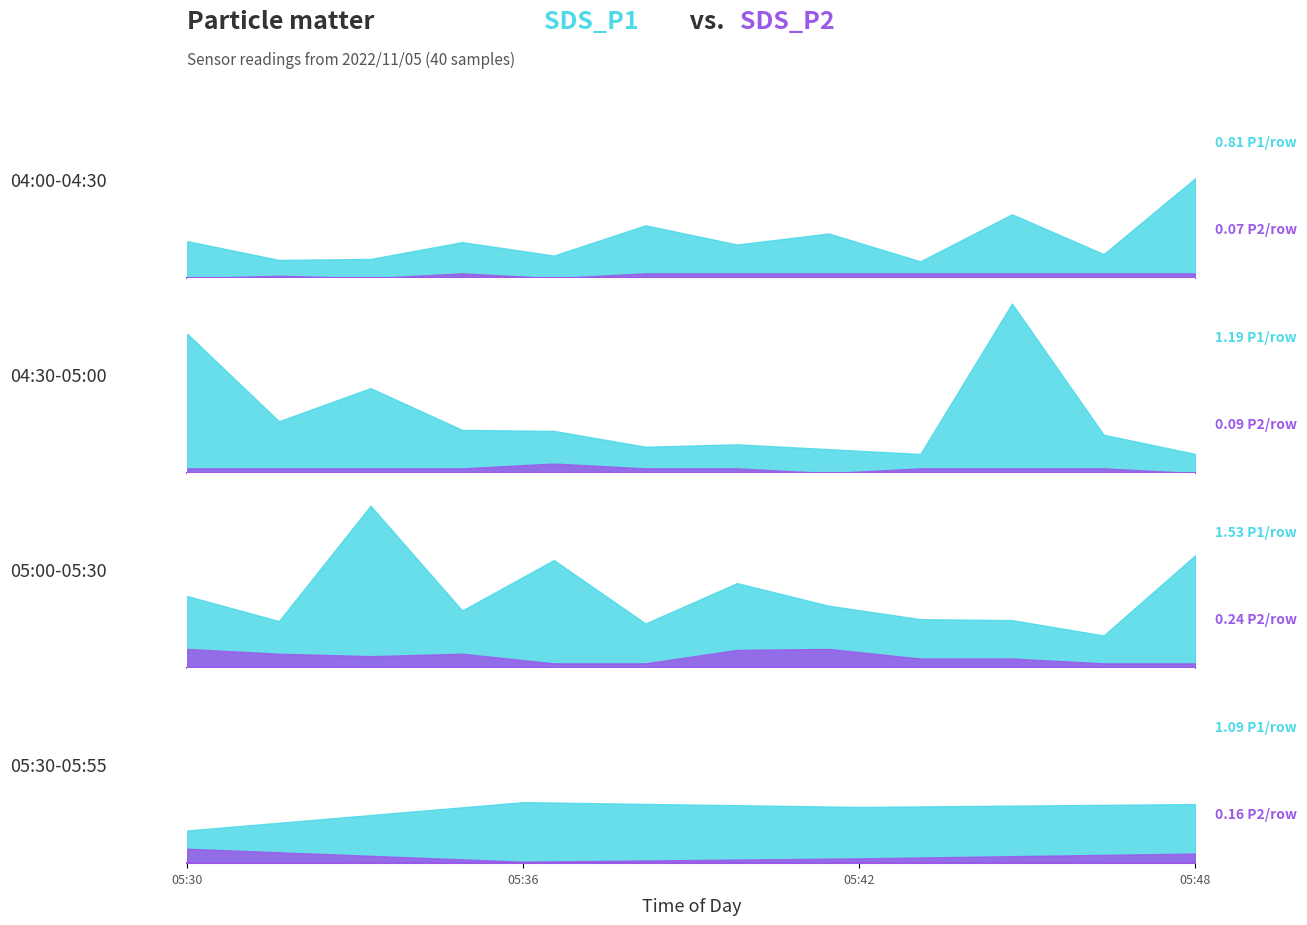

How many distinct data groups are displayed?

2